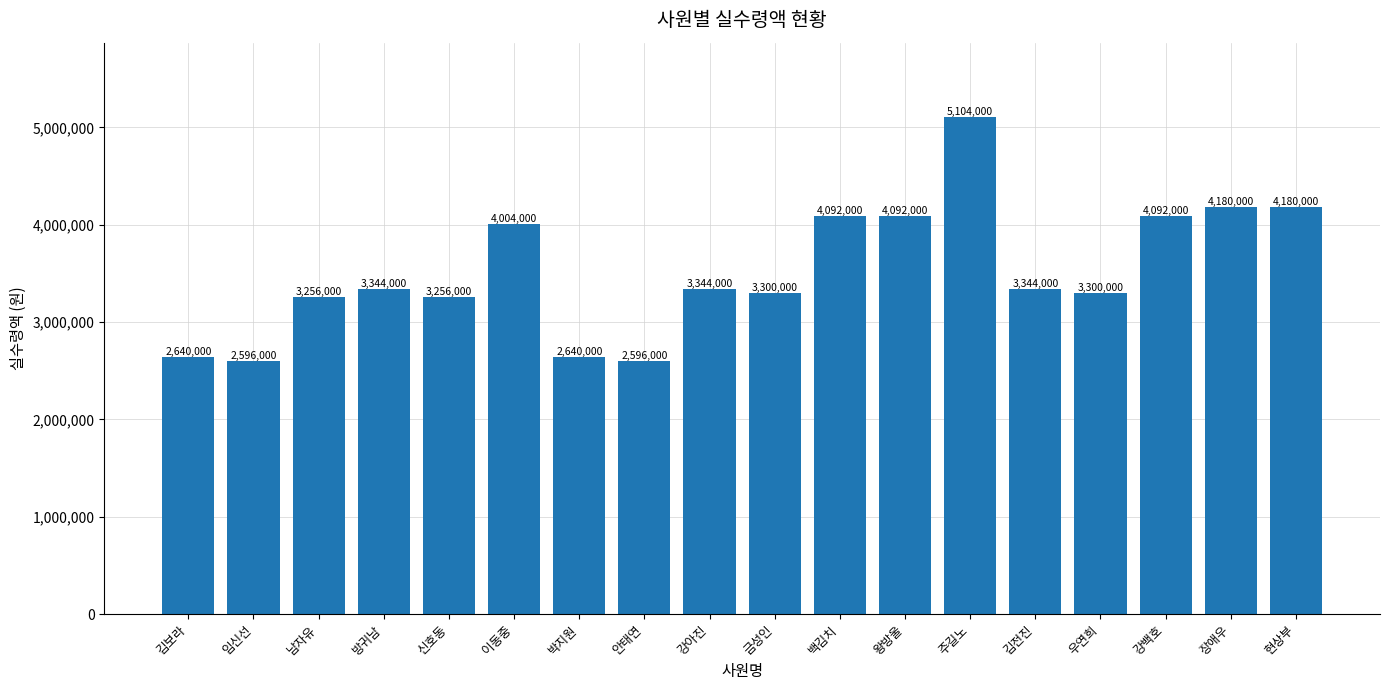

What is the approximate value at 이동중?

4004000